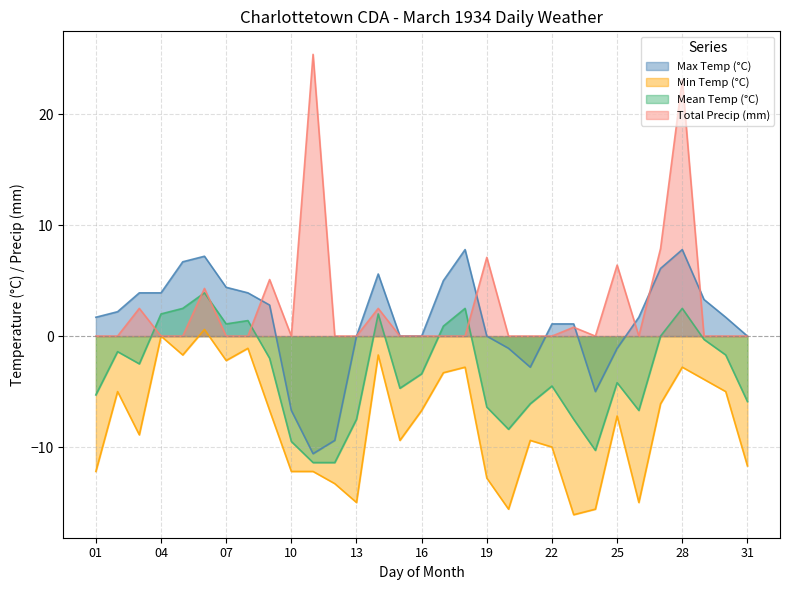

Does the chart display data point markers on the line(s)?

No